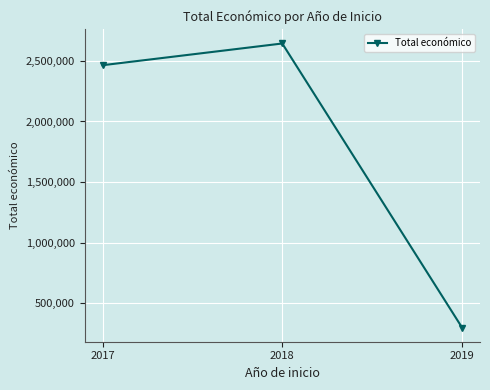

Between 2018 and 2019, which is larger?

2018